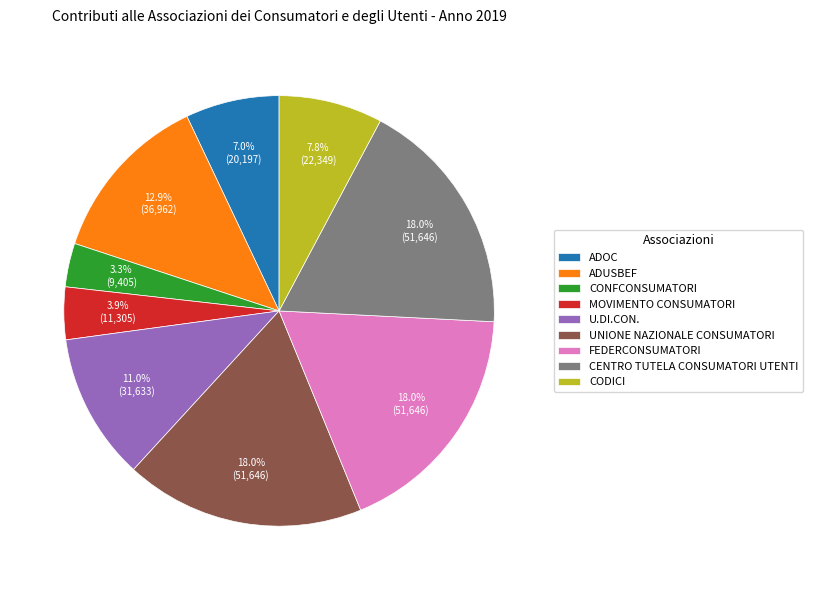

Combined, do FEDERCONSUMATORI and UNIONE NAZIONALE CONSUMATORI account for over 50%?

No